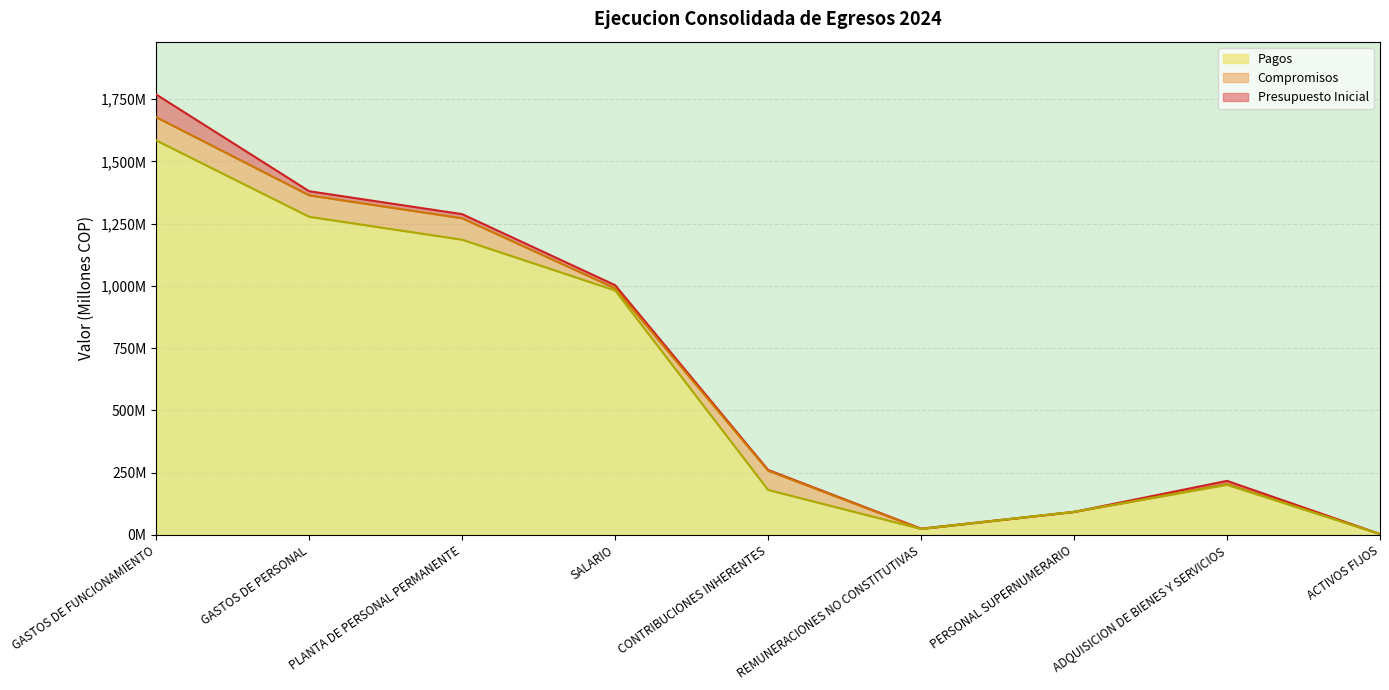

List the series in order of their peak value, highest first.

Presupuesto Inicial, Compromisos, Pagos